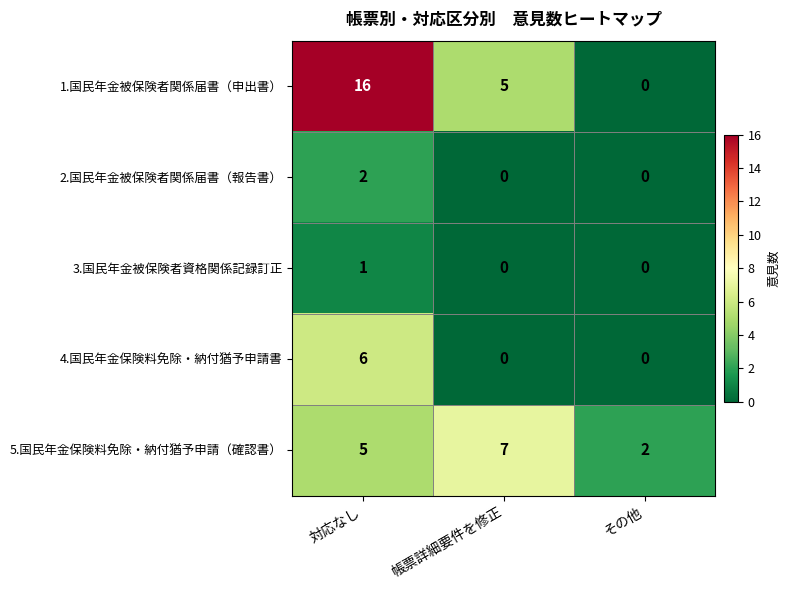

Count the number of data series in this chart.

5